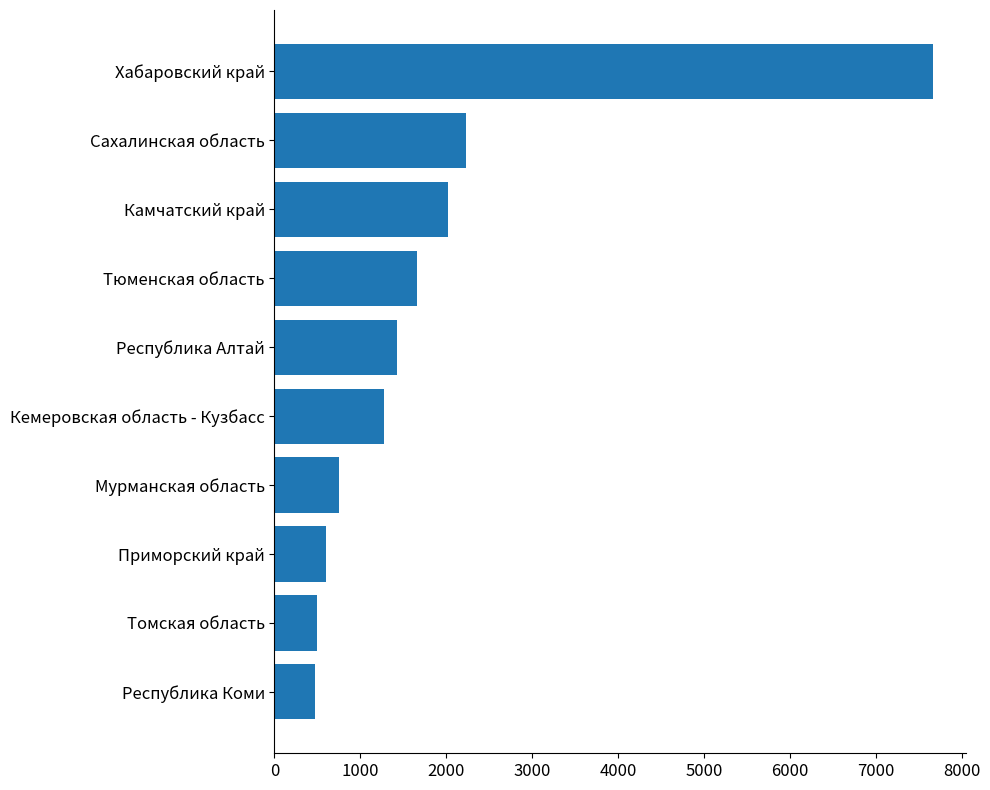

Is it true that the value at Мурманская область is 424?

False